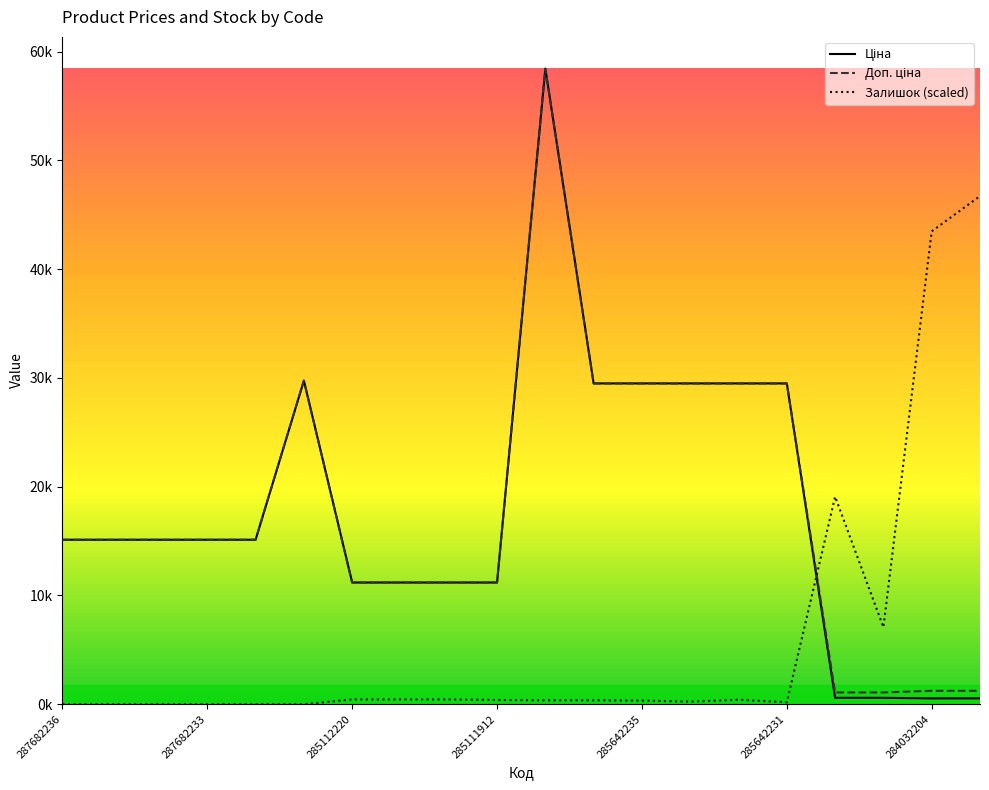

What is the sum of all Залишок values?

119951.0